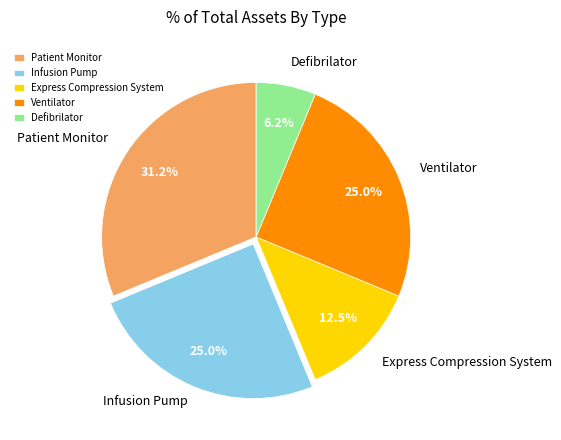

Does any single category account for the majority?

No